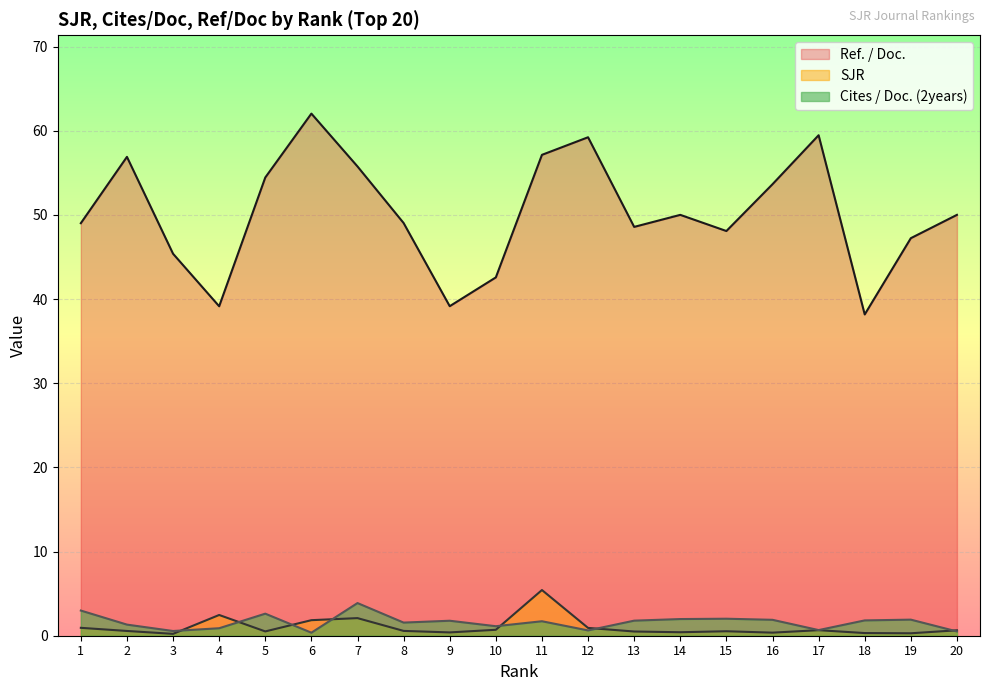

At which label is Ref. / Doc. closest to 50?

14